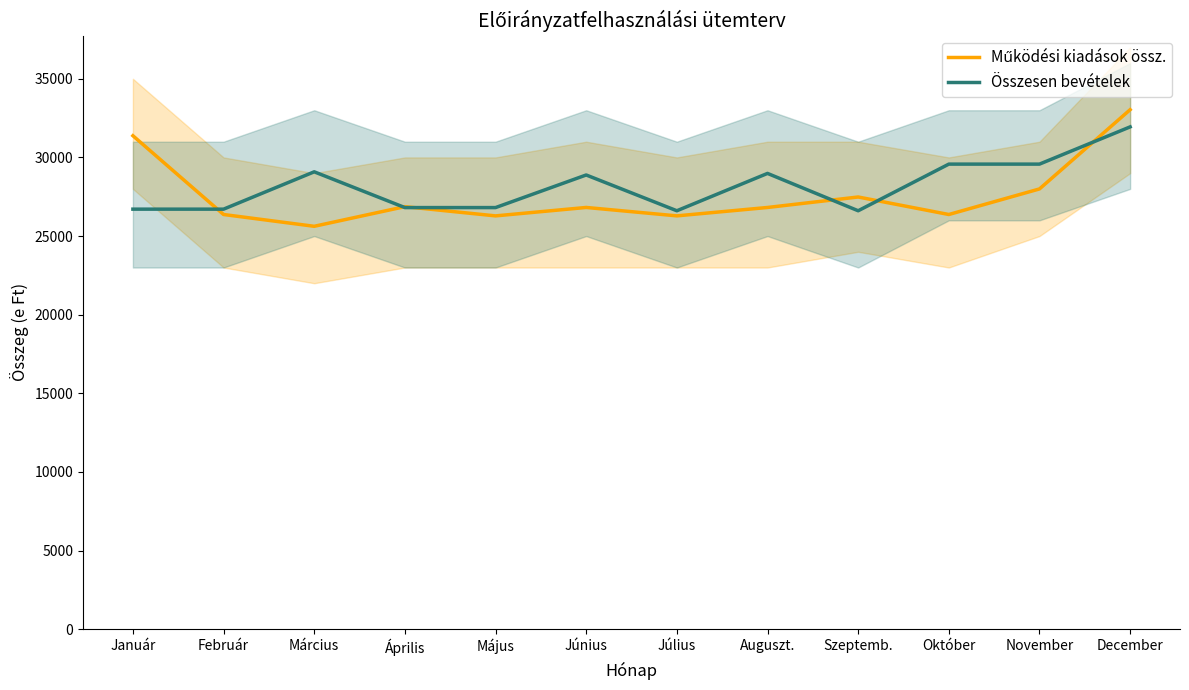

What is the total value across all series at Április?

53682